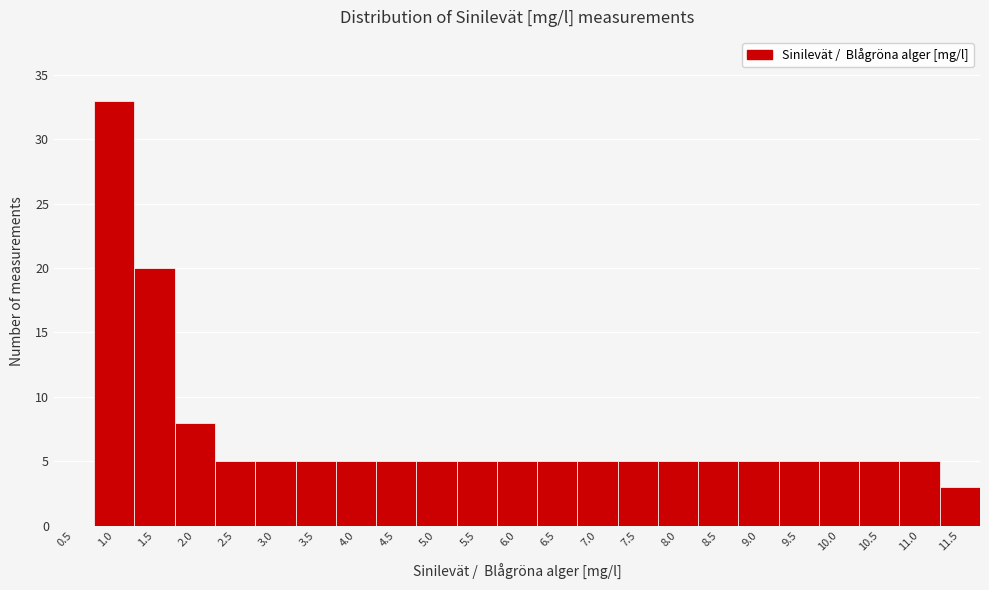

Reading right to left, extract all data points from this chart.

11.5=3	11.0=5	10.5=5	10.0=5	9.5=5	9.0=5	8.5=5	8.0=5	7.5=5	7.0=5	6.5=5	6.0=5	5.5=5	5.0=5	4.5=5	4.0=5	3.5=5	3.0=5	2.5=5	2.0=8	1.5=20	1.0=33	0.5=0